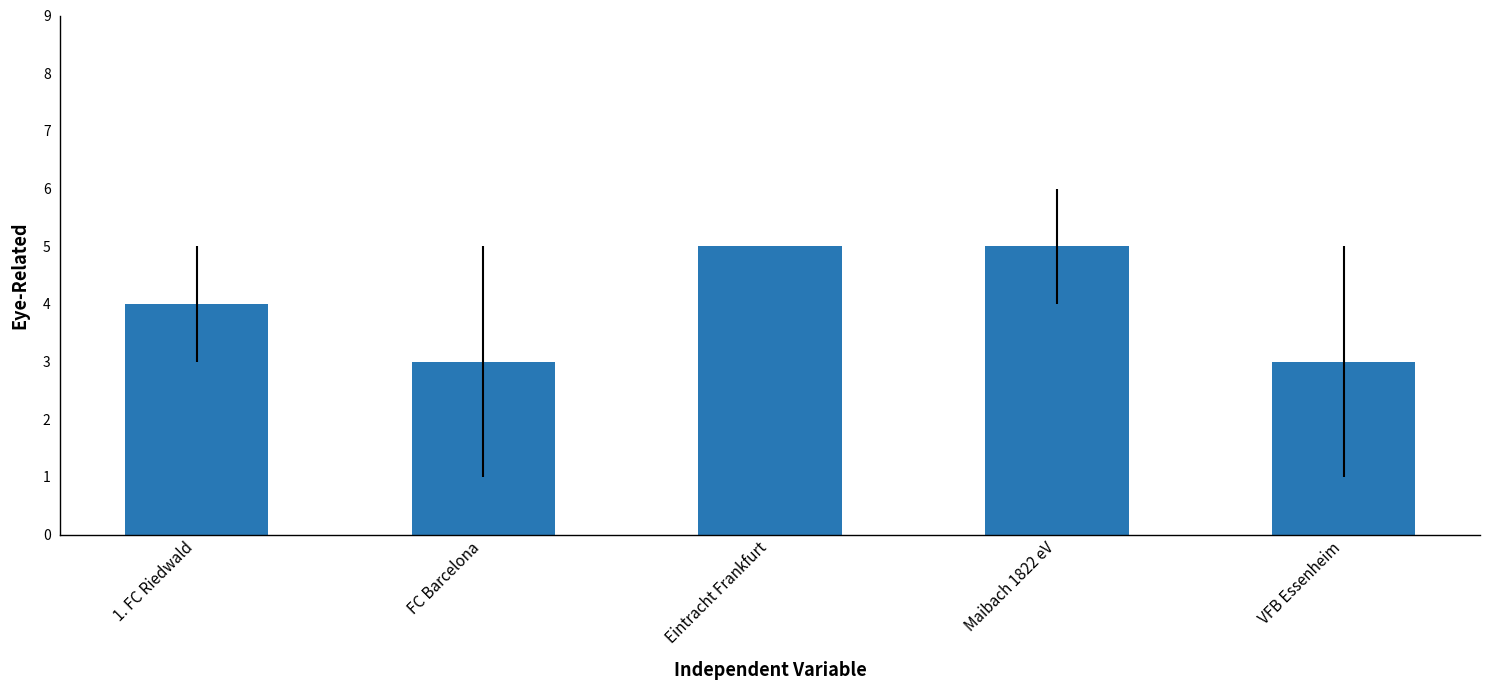

What is the average value?

4